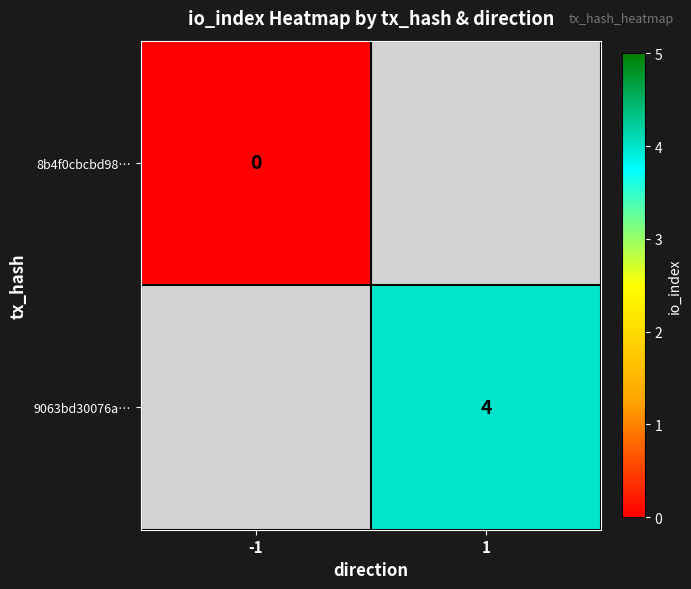

Which has a higher value, -1 or 1?

1